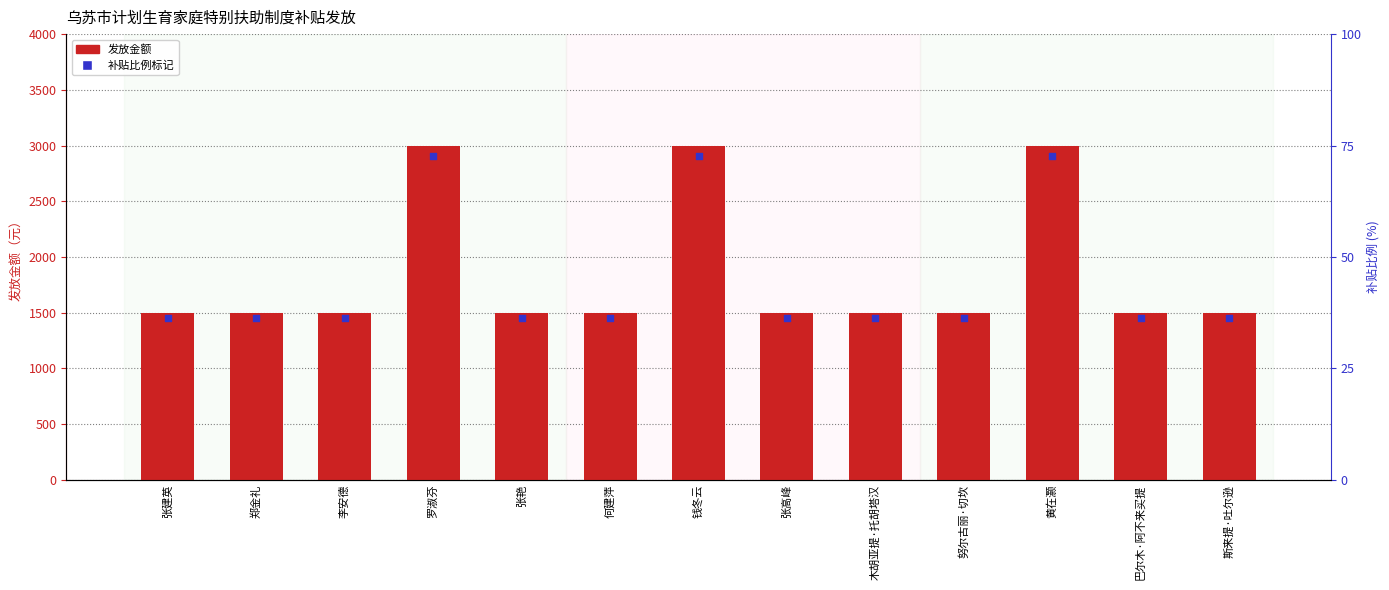

Which series has the largest total across all categories?

发放金额